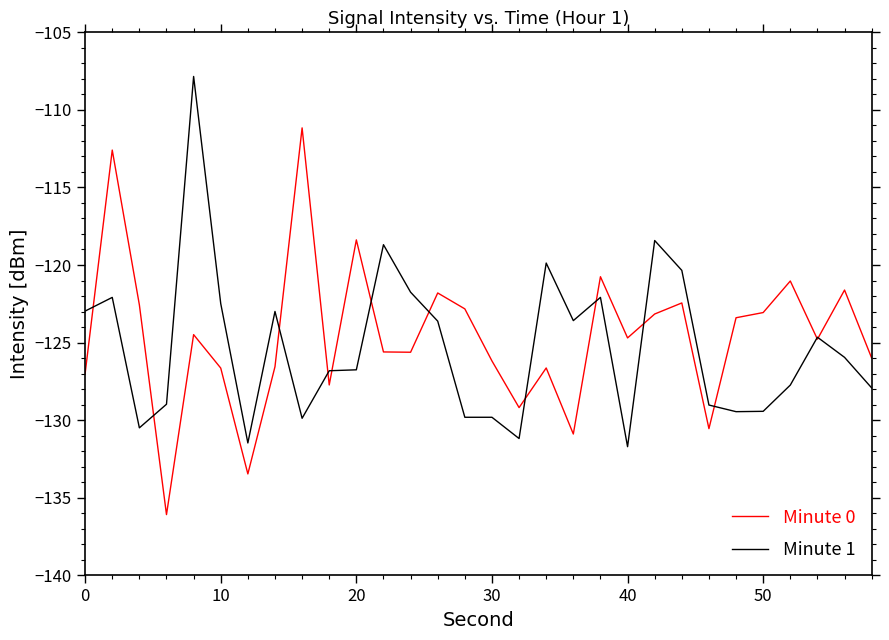

What is the maximum value shown in the chart?

-107.8